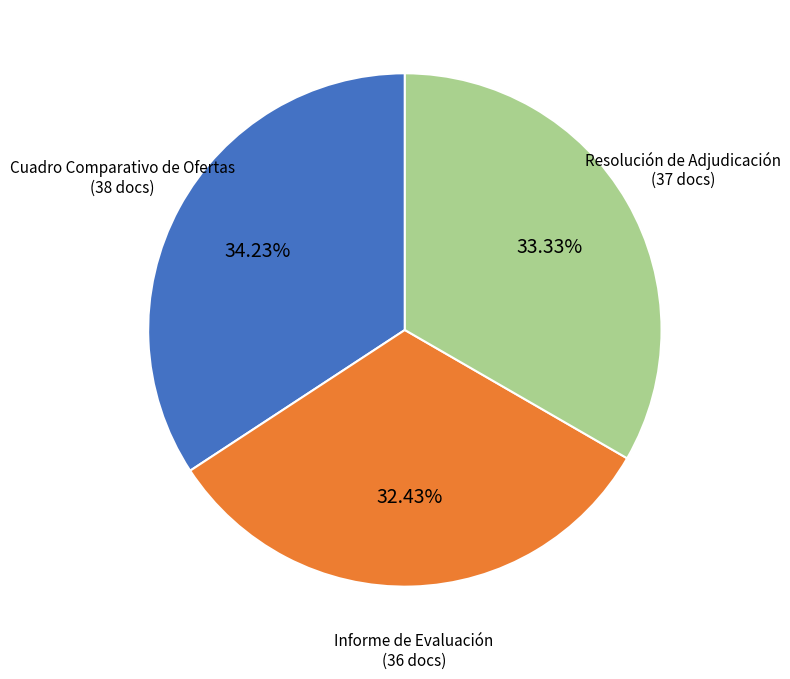

Which slice is the largest?

Cuadro Comparativo de Ofertas